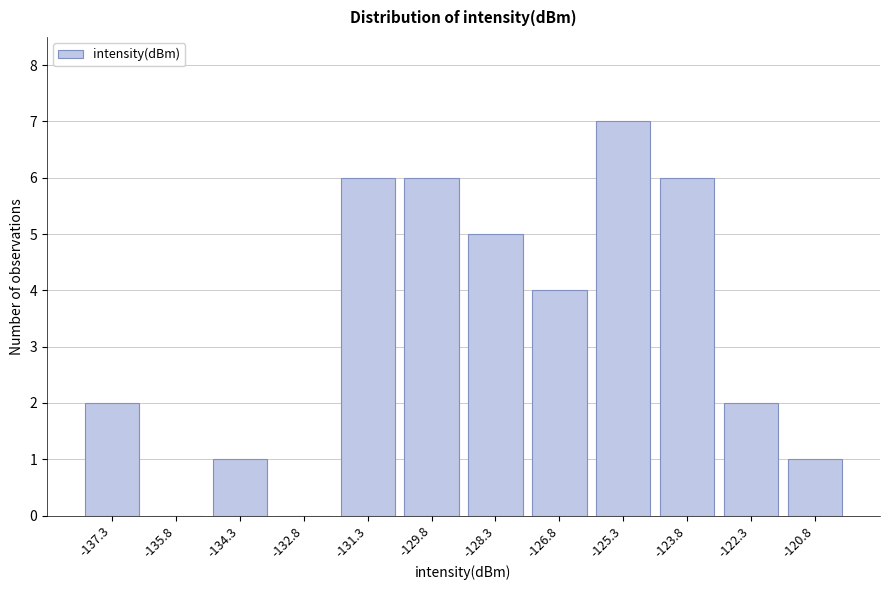

Reading left to right, list all the values displayed in this chart.

-137.3=2	-135.8=0	-134.3=1	-132.8=0	-131.3=6	-129.8=6	-128.3=5	-126.8=4	-125.3=7	-123.8=6	-122.3=2	-120.8=1